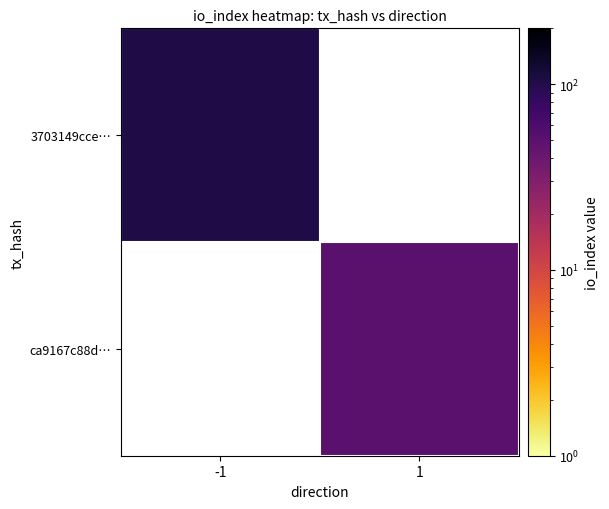

Is it true that 3703149cce… equals 105.0 at -1?

True